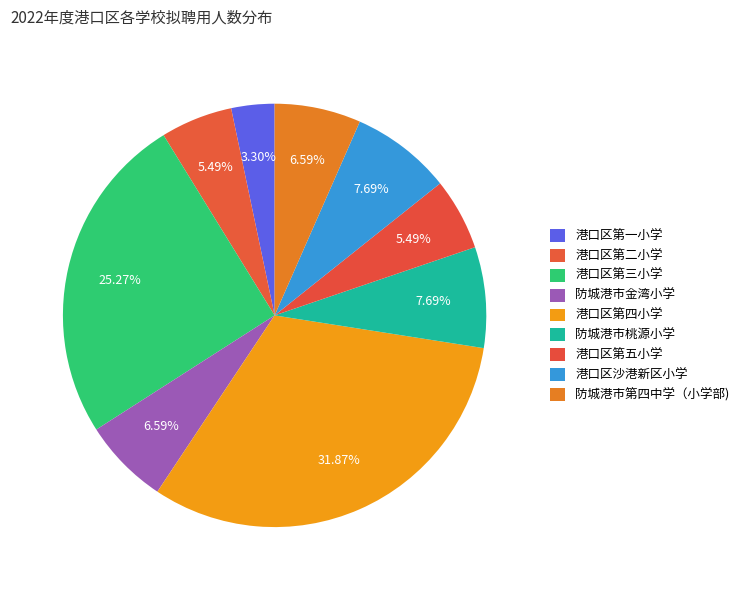

How many slices are in this pie chart?

9